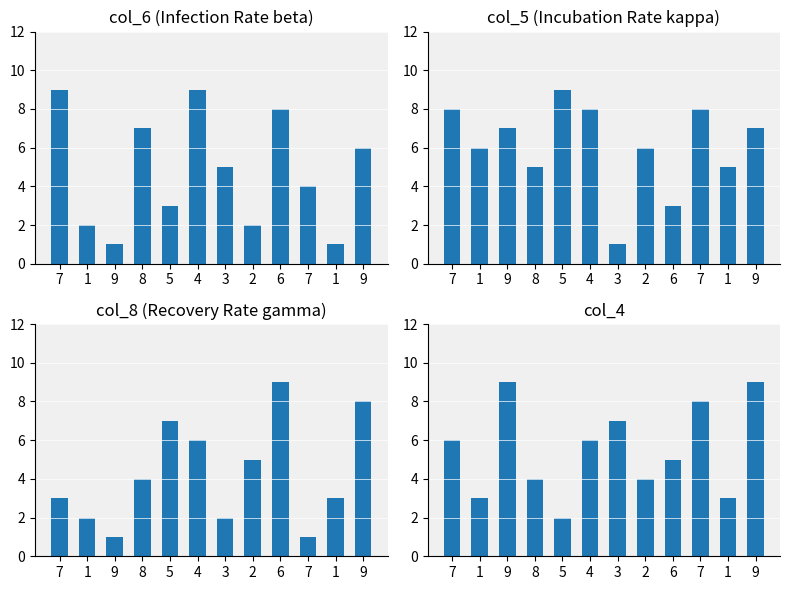

What is the difference between the second highest and minimum values in the col_8 series?

7